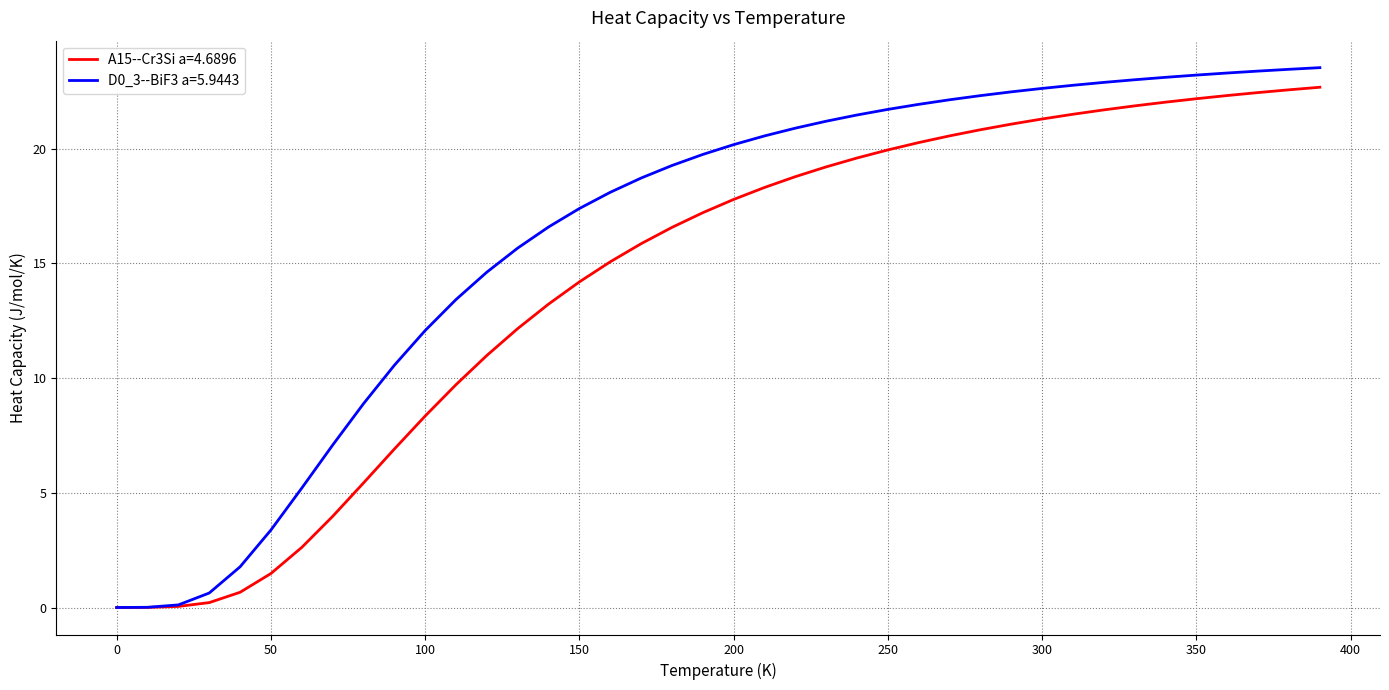

What is the greatest value displayed?

23.5